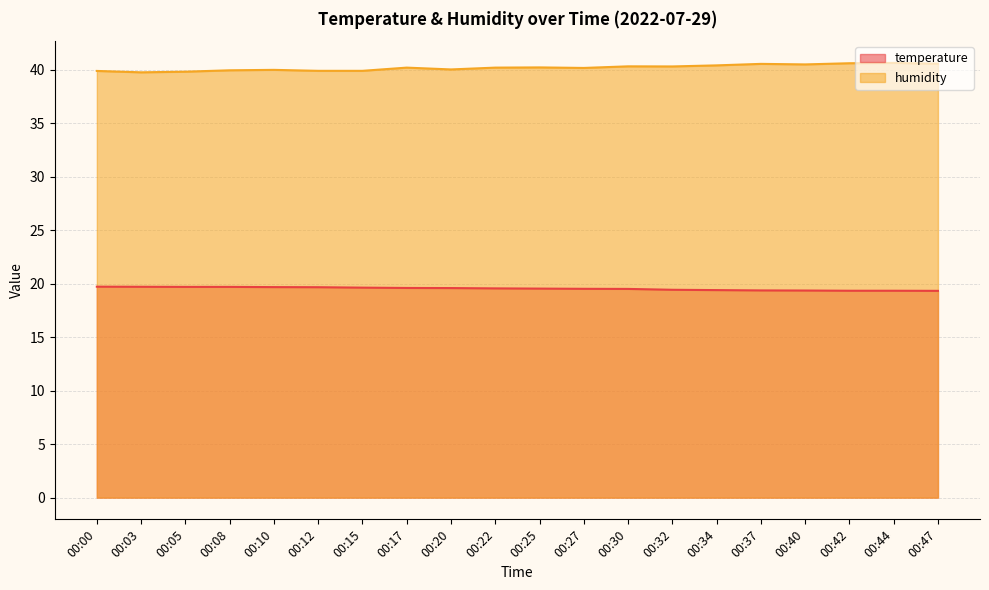

What is the difference between the second highest and second lowest values in the temperature series?

0.4